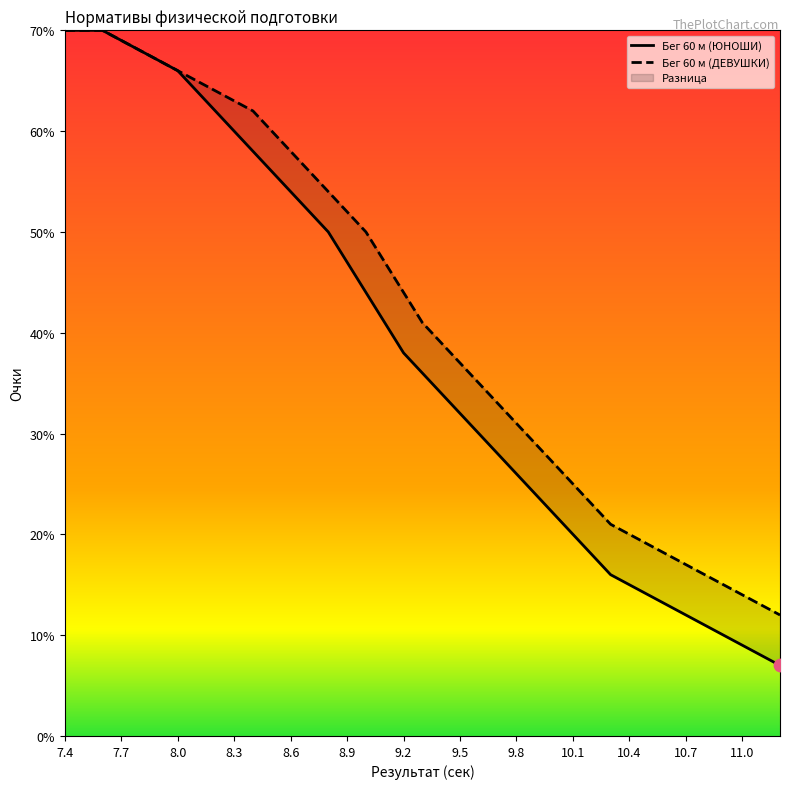

At which category is the sum across all series the highest?

7.4